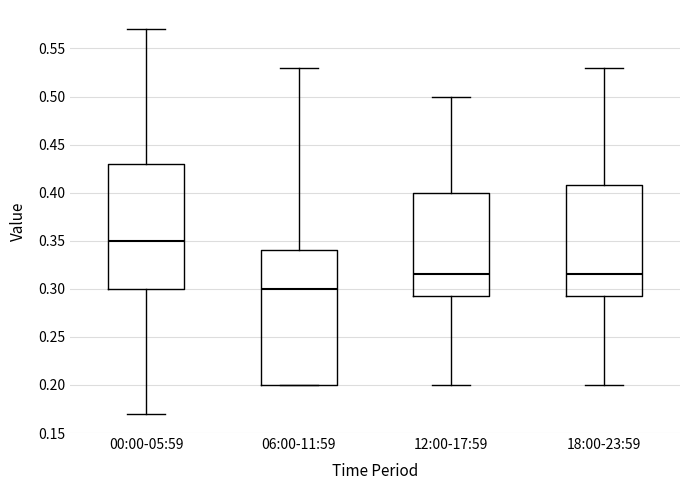

Which box has the highest median line?

00:00-05:59